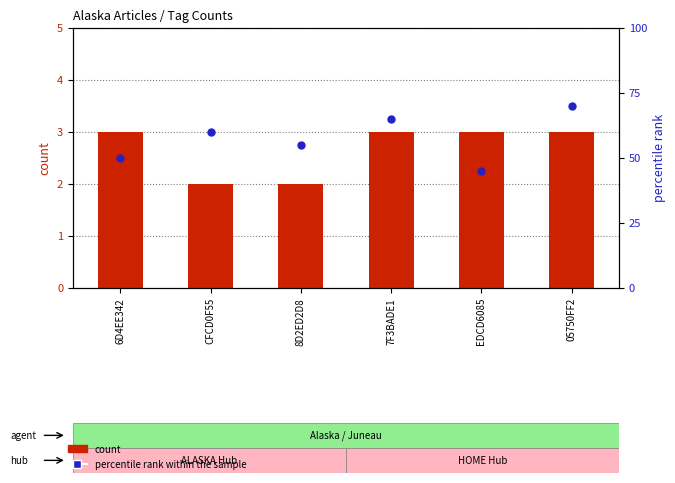

Which series contains the highest Y value?

percentile rank within the sample